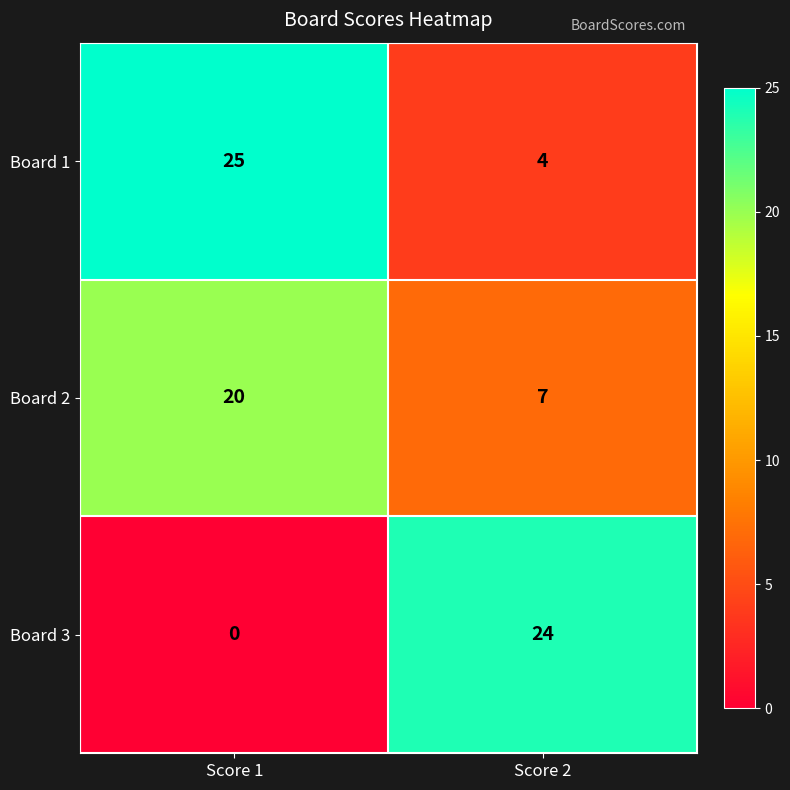

Rank the series by their maximum value, from highest to lowest.

Board 1, Board 3, Board 2